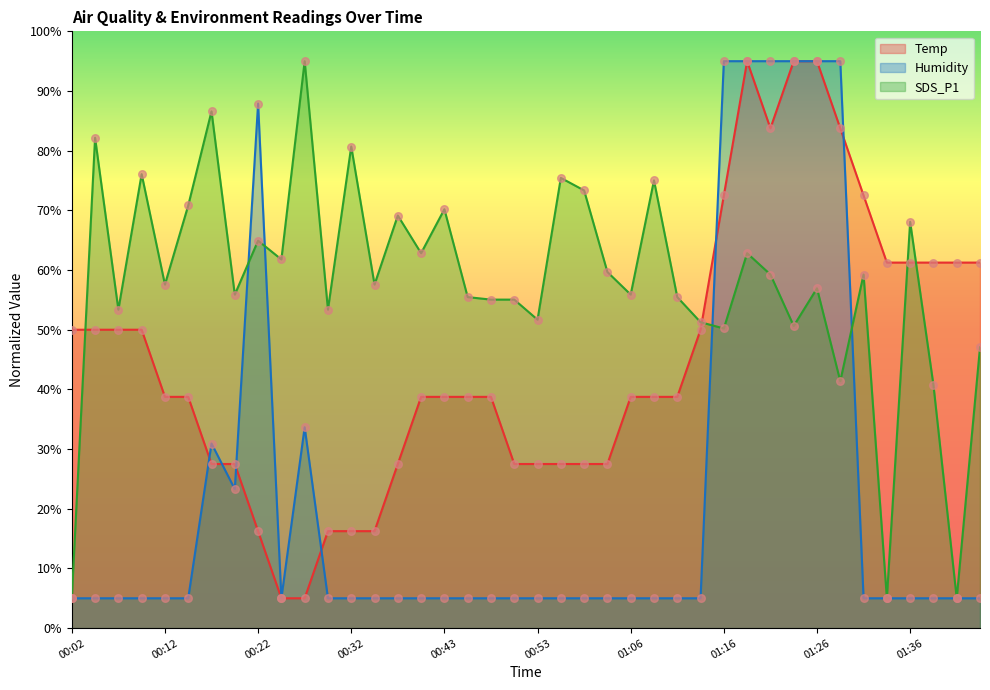

What is the total value across all series at 00:37?

101.6